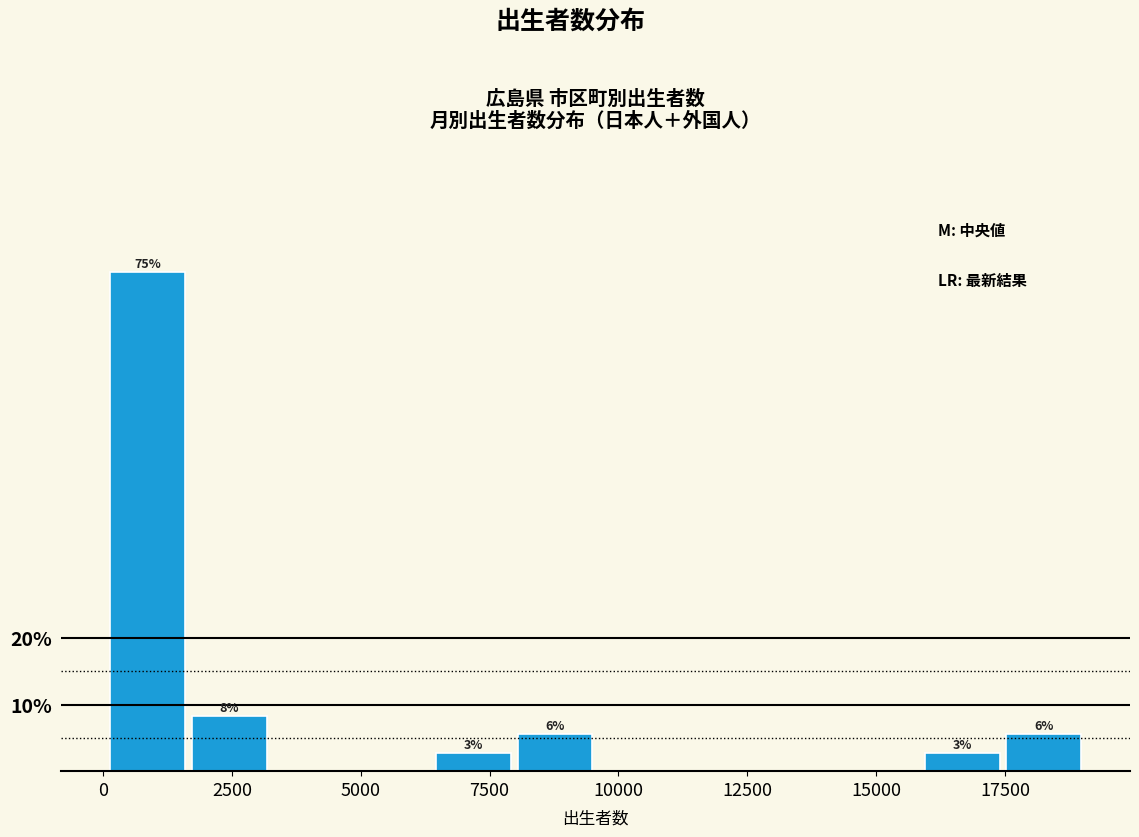

Around what value on the x-axis is the tallest bar? Give the approximate position of its centre, as read against the axis.

1000